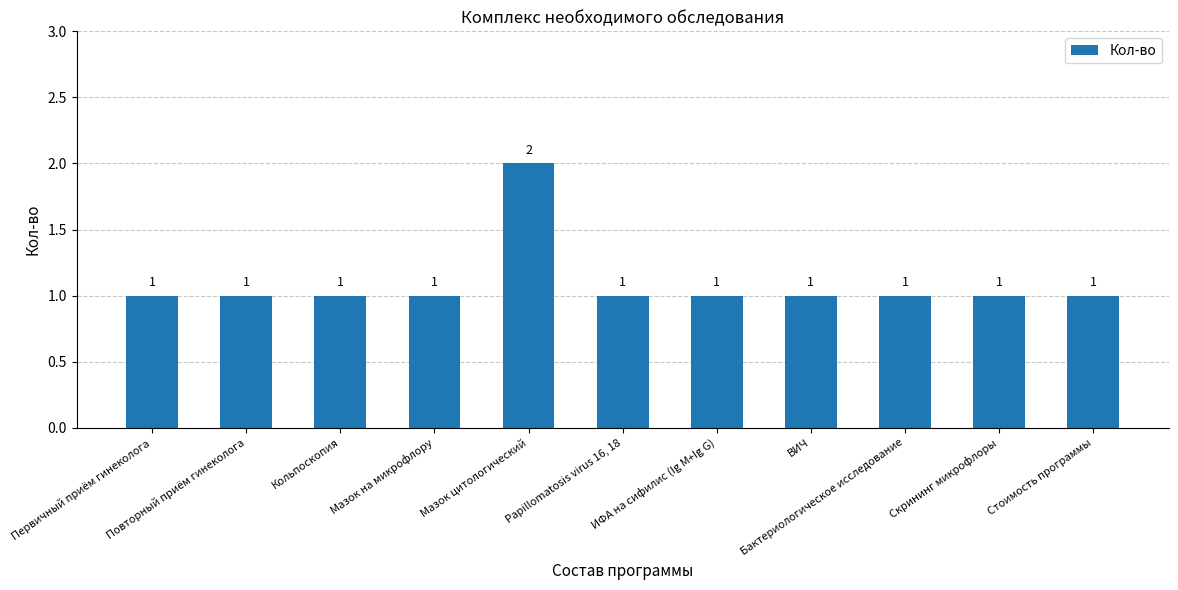

Reading left to right, extract all data points from this chart.

1	1	1	1	2	1	1	1	1	1	1